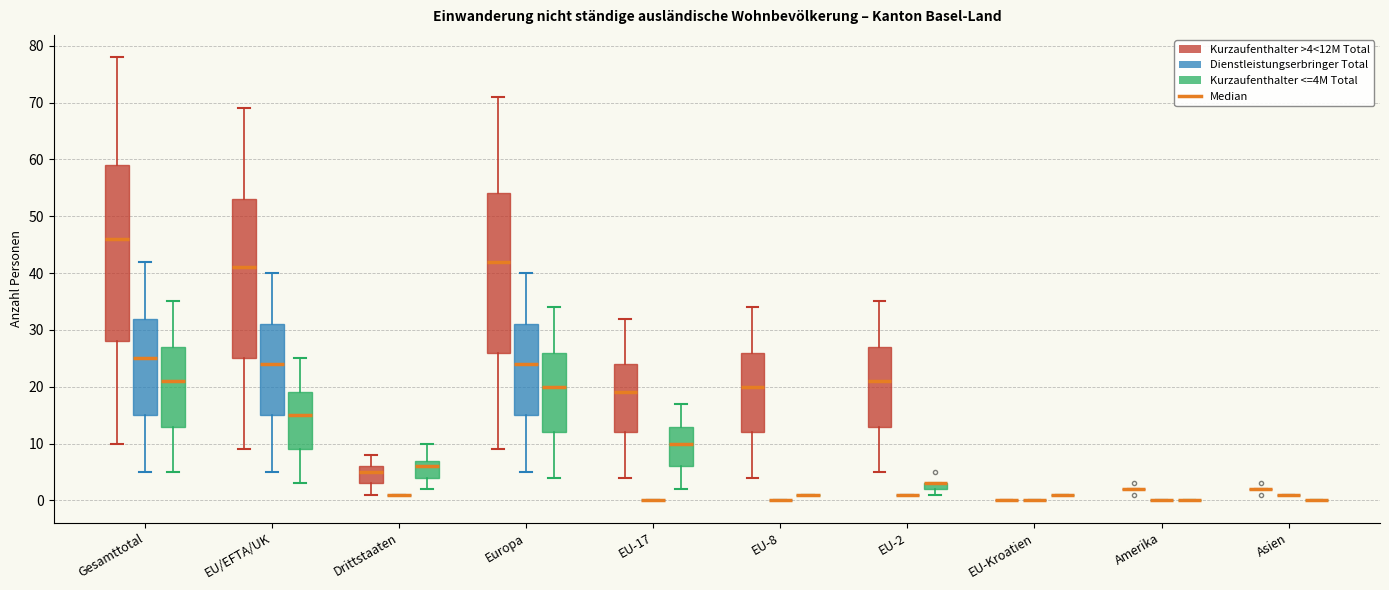

Where does the upper whisker of the box for Europa (Kurzaufenthalter <=4M Total) end on the y-axis? The values are not printed on the chart, so give them approximately, as read against the axis.

34